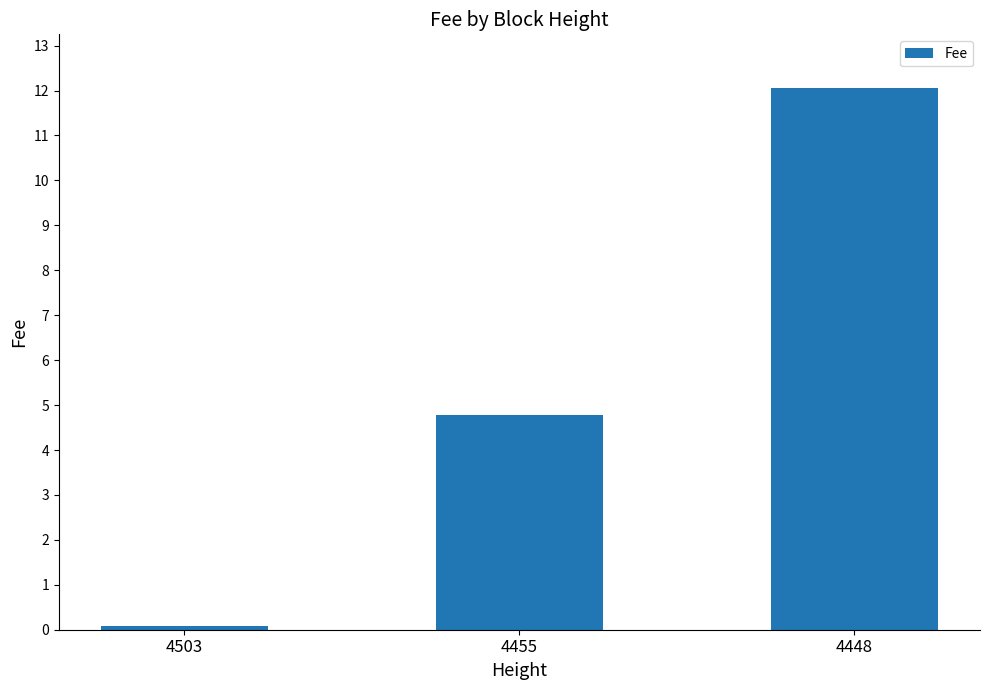

What is the value of the 1st bar from the left?

0.1